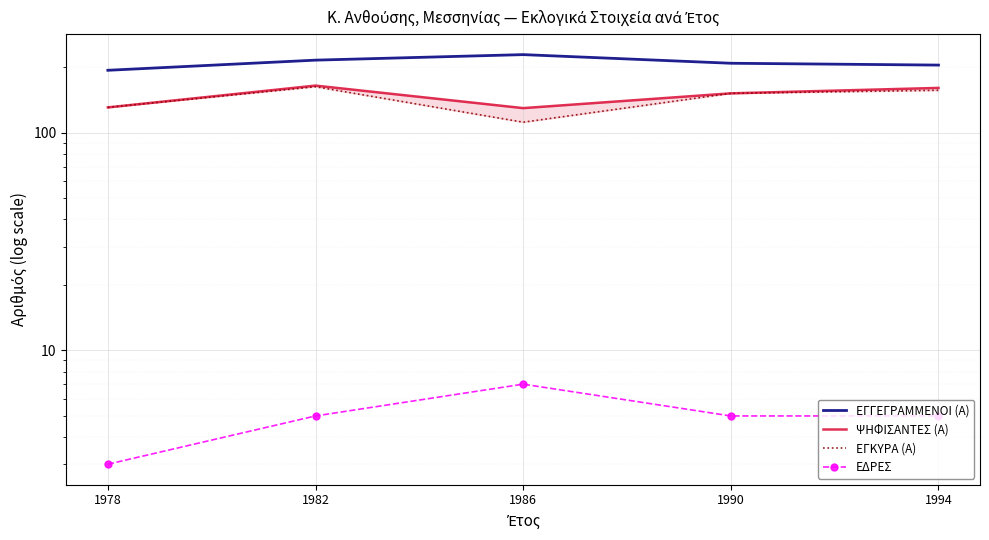

How many lines are shown in the chart?

4